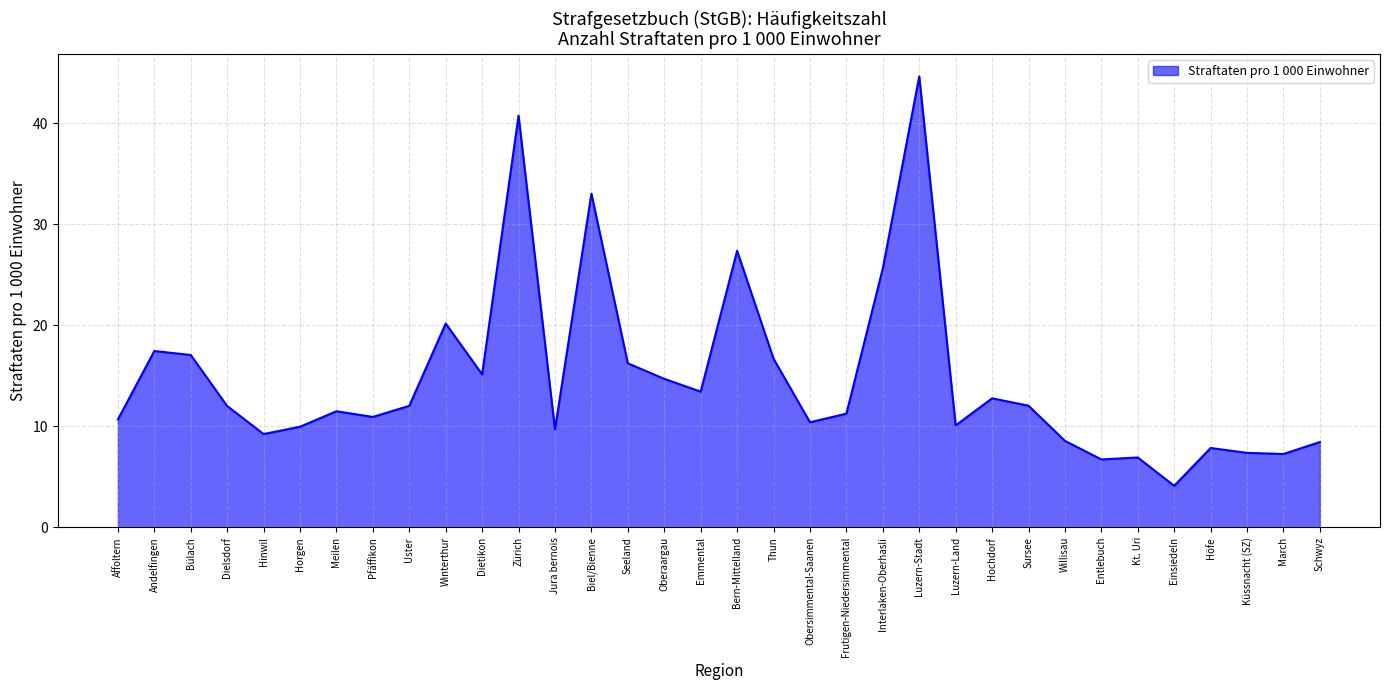

What is the change in value from Pfäffikon to Oberaargau?

+3.8